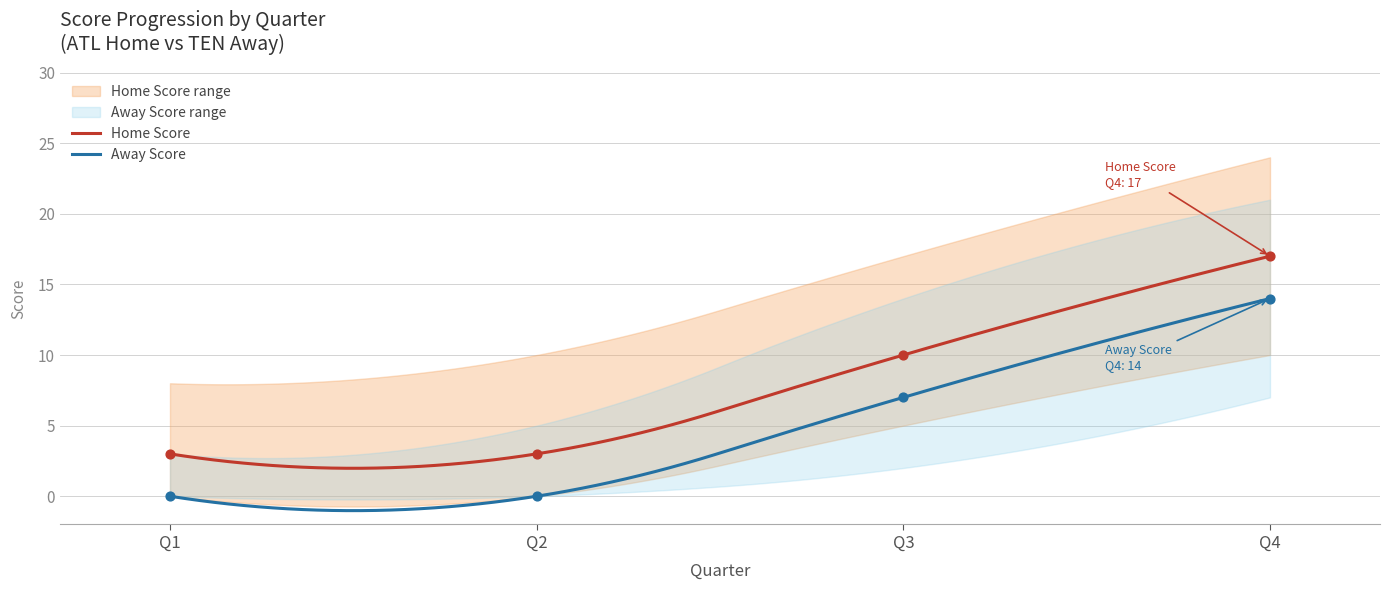

Which series contains the highest Y value?

Home Score Upper